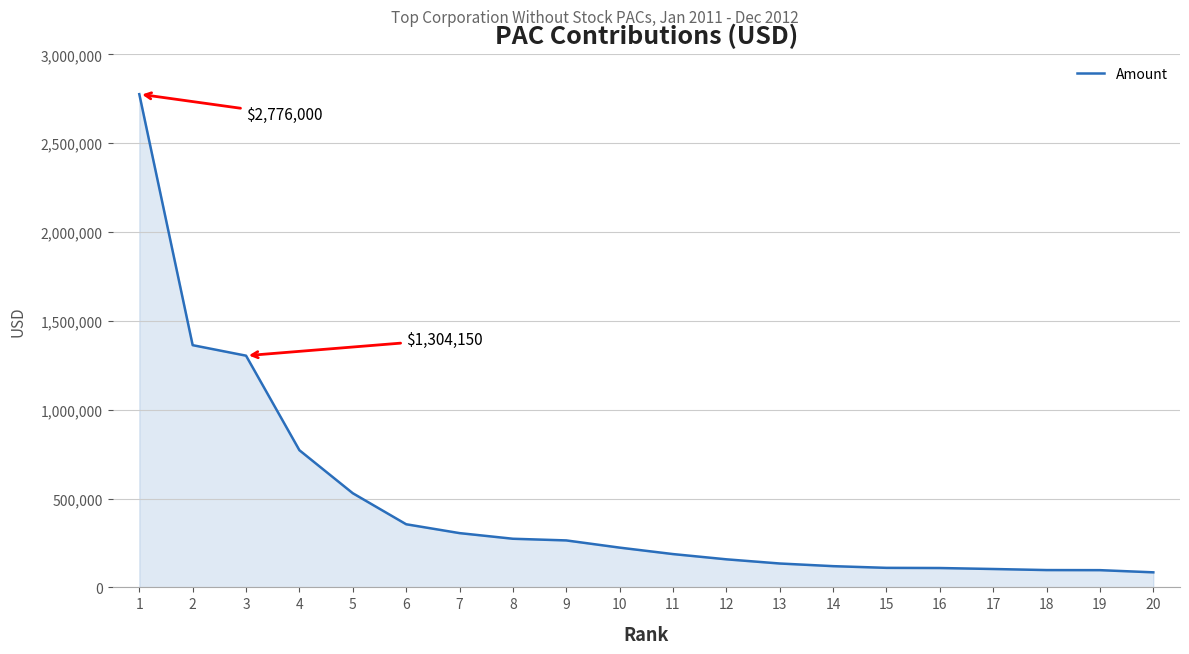

What is the difference between the maximum and minimum values?

2691250.0